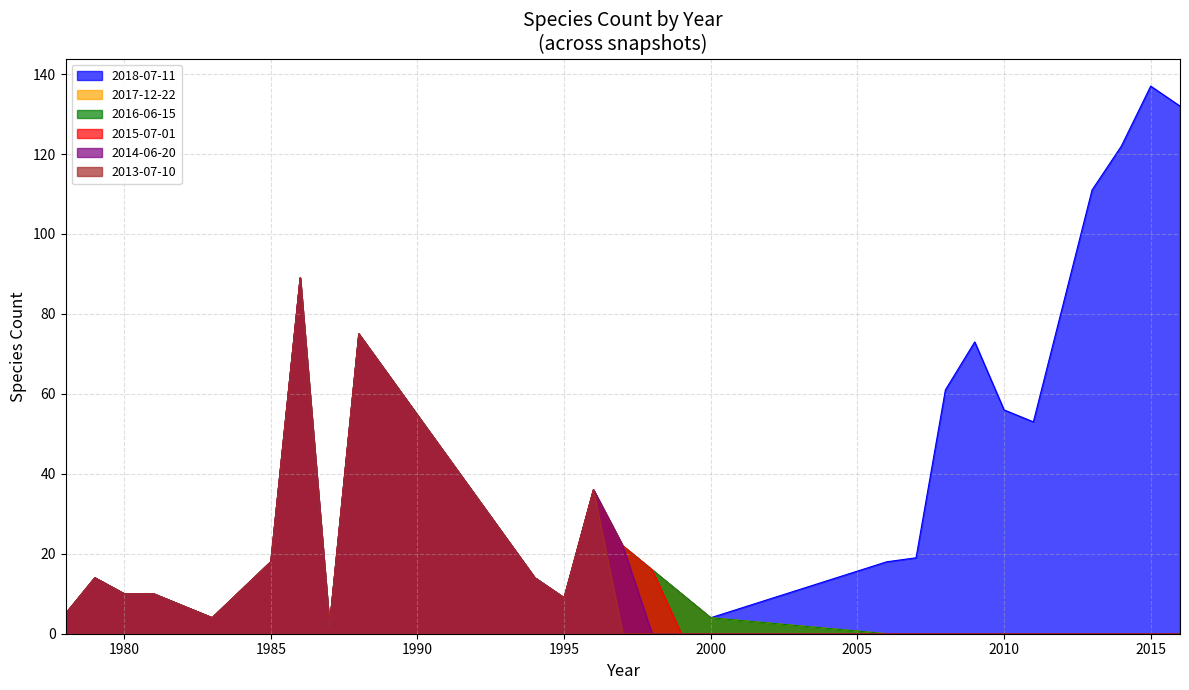

Count the number of categories in the chart.

27